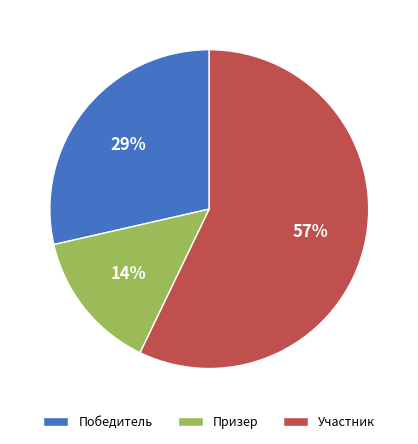

Count the number of slices in the pie.

3